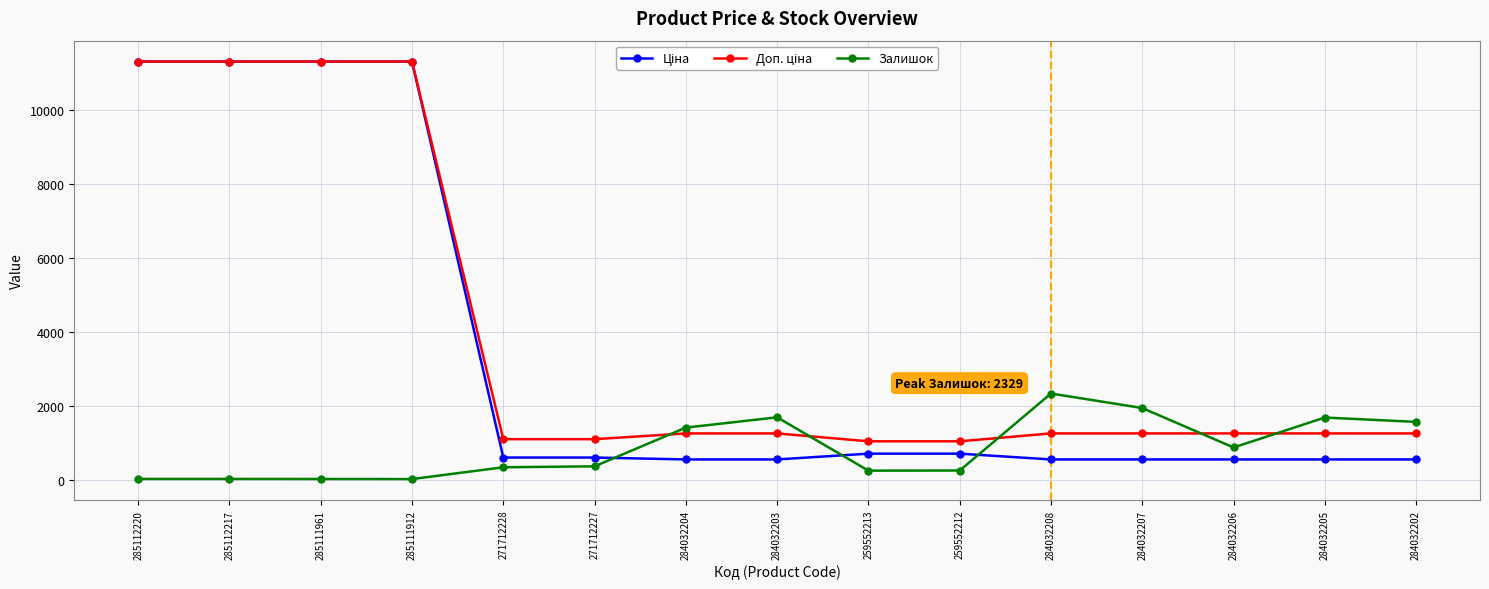

What is the greatest value displayed?

11312.5